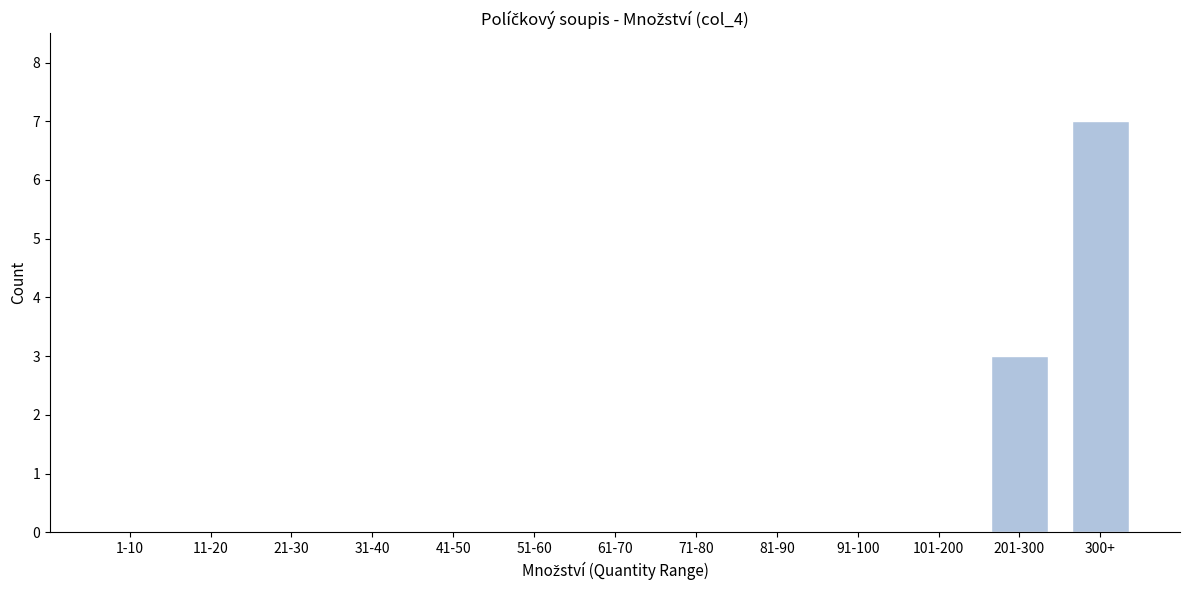

Reading right to left, list all the values displayed in this chart.

300+=7	201-300=3	101-200=0	91-100=0	81-90=0	71-80=0	61-70=0	51-60=0	41-50=0	31-40=0	21-30=0	11-20=0	1-10=0